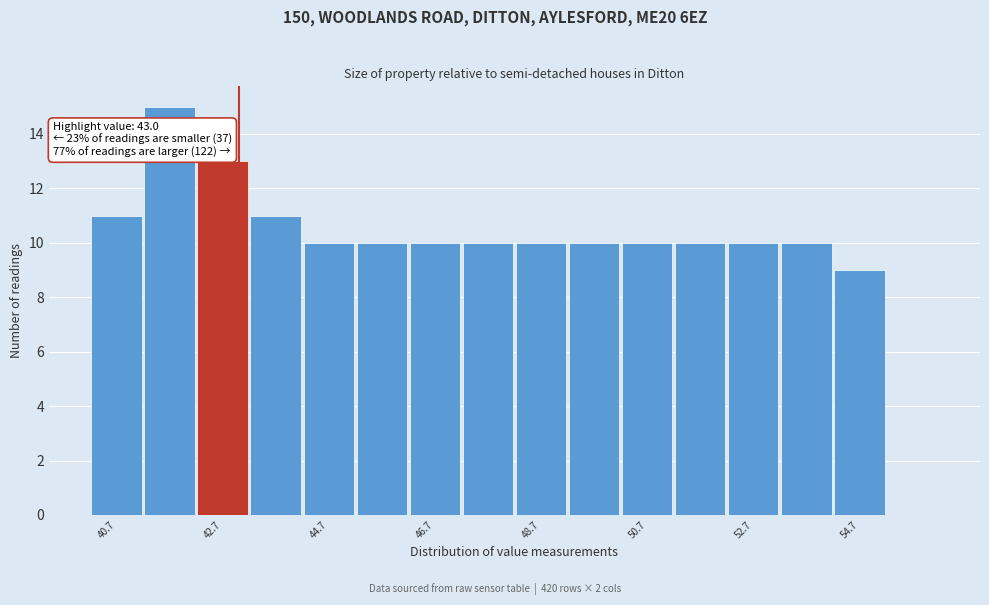

Which range on the x-axis has the tallest bar?

41.2 to 42.2